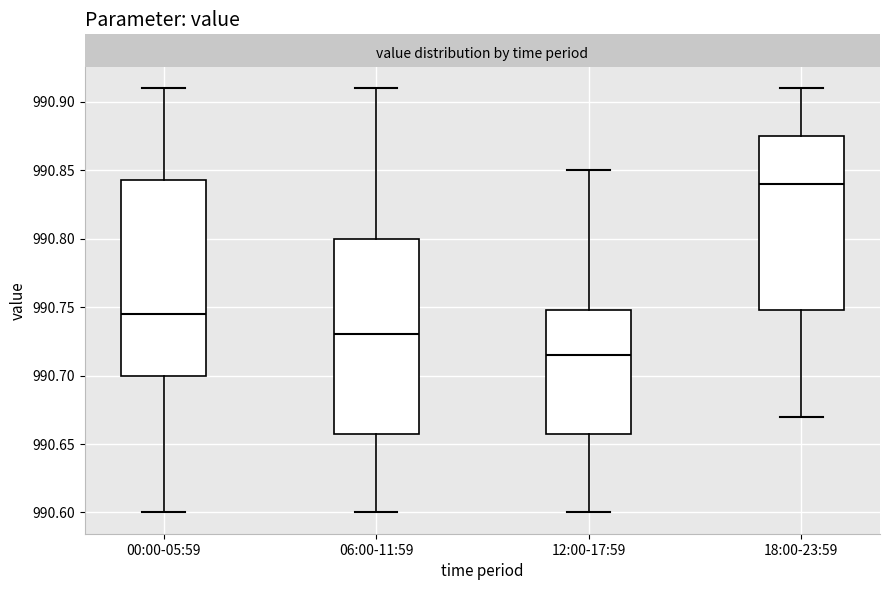

Reading left to right, read every box against the y-axis: the position of its median line, the range the box covers, and the ends of its whiskers. The values are not printed on the chart, so give them approximately, as read against the axis.

00:00-05:59: median 990.745, box 990.700 to 990.845, whiskers 990.600 to 990.910
06:00-11:59: median 990.730, box 990.660 to 990.800, whiskers 990.600 to 990.910
12:00-17:59: median 990.715, box 990.660 to 990.750, whiskers 990.600 to 990.850
18:00-23:59: median 990.840, box 990.750 to 990.875, whiskers 990.670 to 990.910